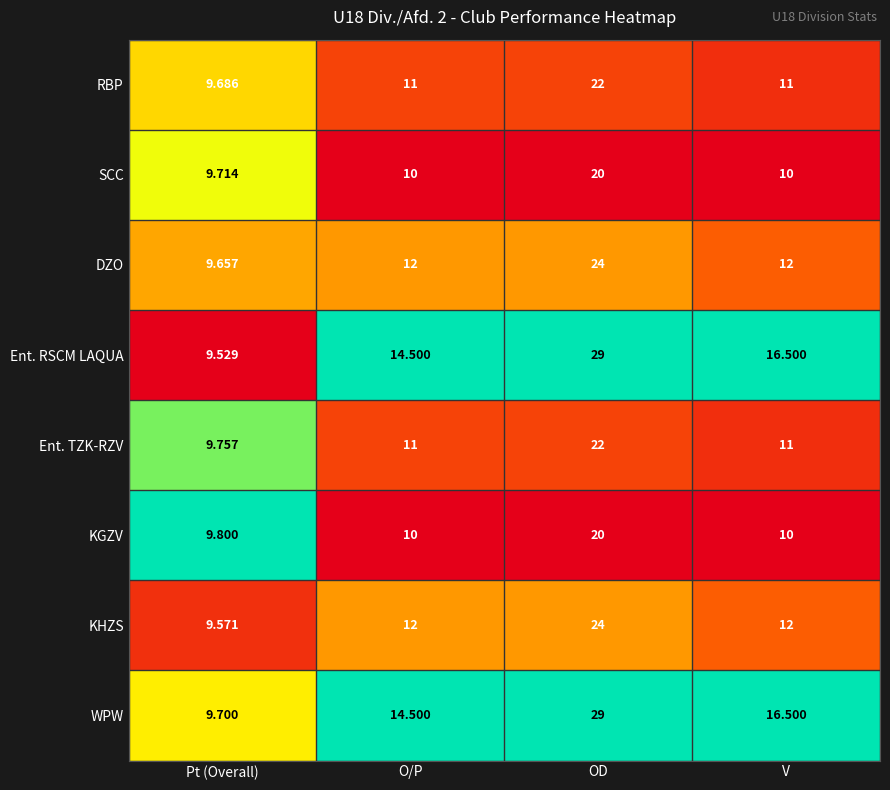

What is the total value across all series at OD?

190.0